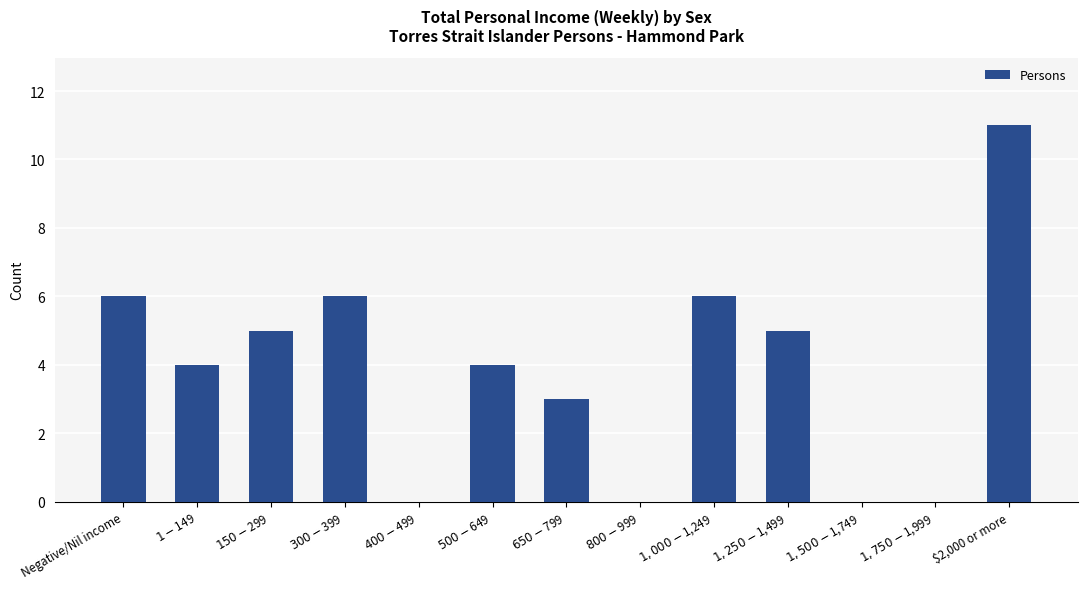

What is the change in value from $1-$149 to $1,000-$1,249?

+2